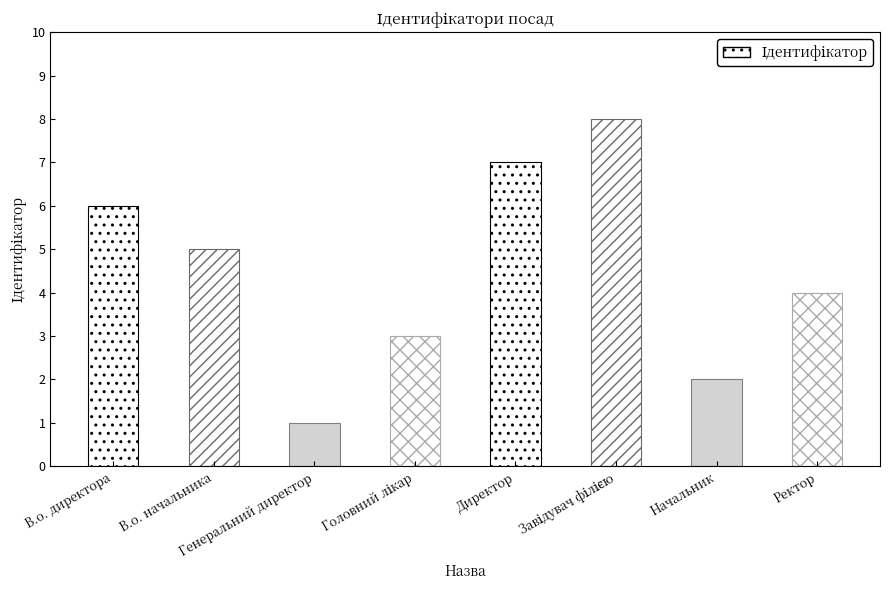

What is the sum of all values?

36